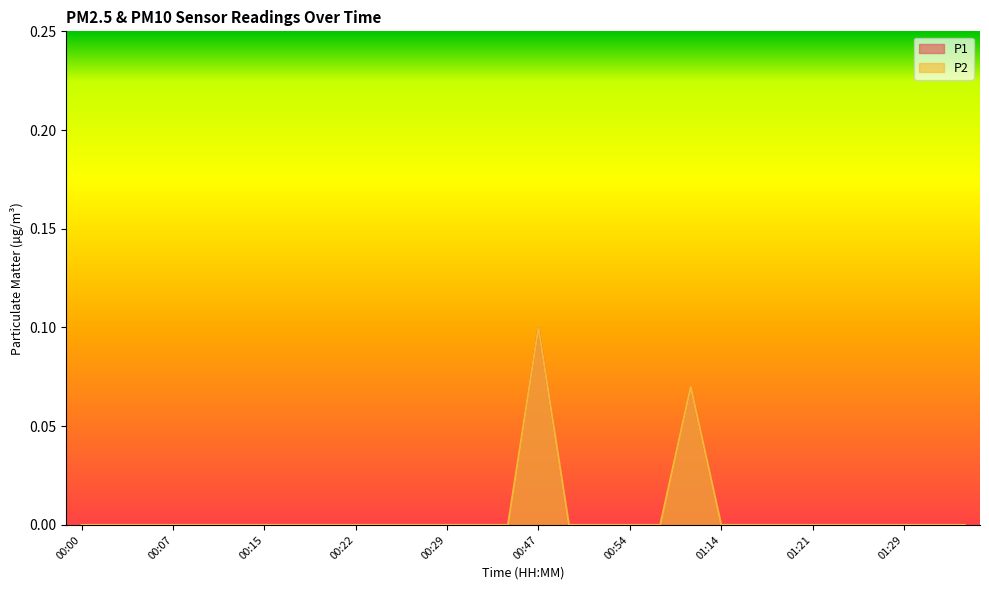

How many lines are shown in the chart?

2